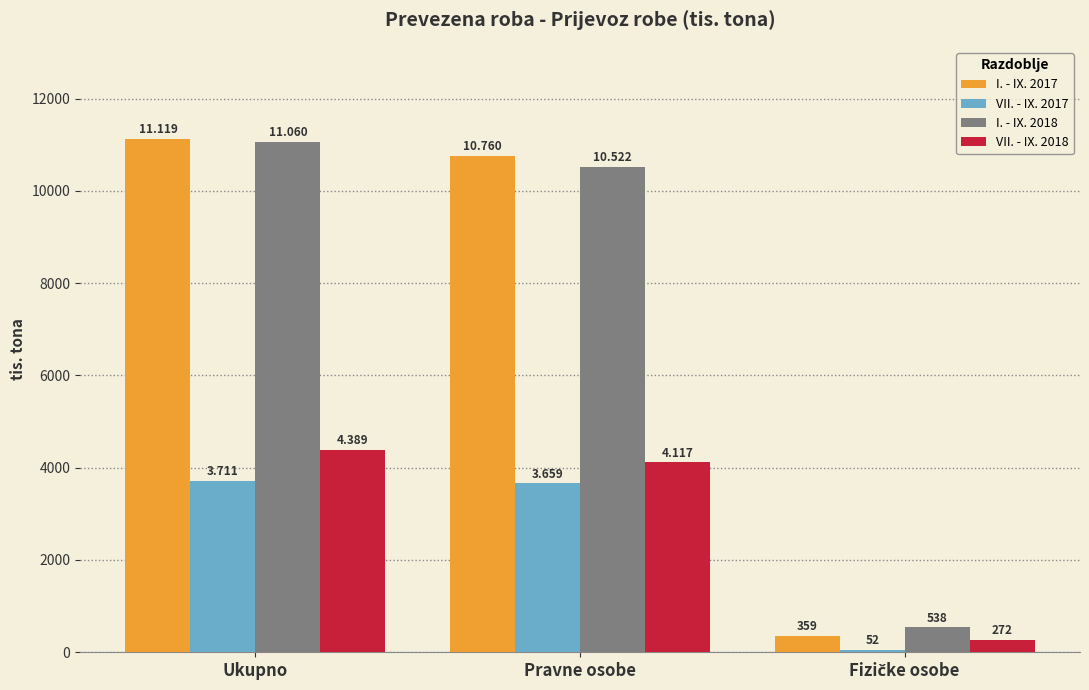

What are all the series names shown in the legend?

I. - IX. 2017, VII. - IX. 2017, I. - IX. 2018, VII. - IX. 2018